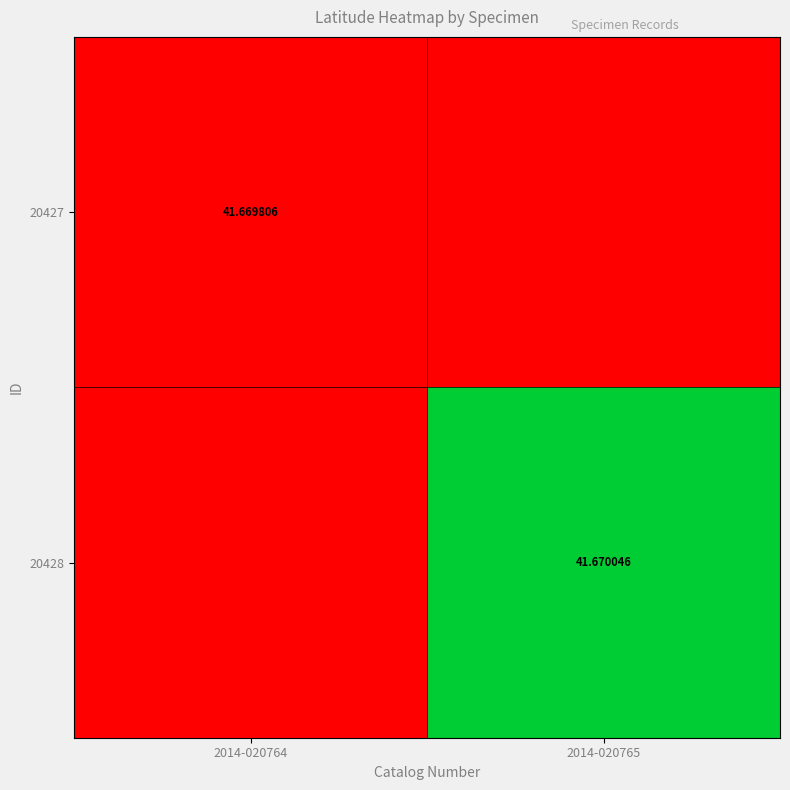

What is the smallest value displayed?

41.7